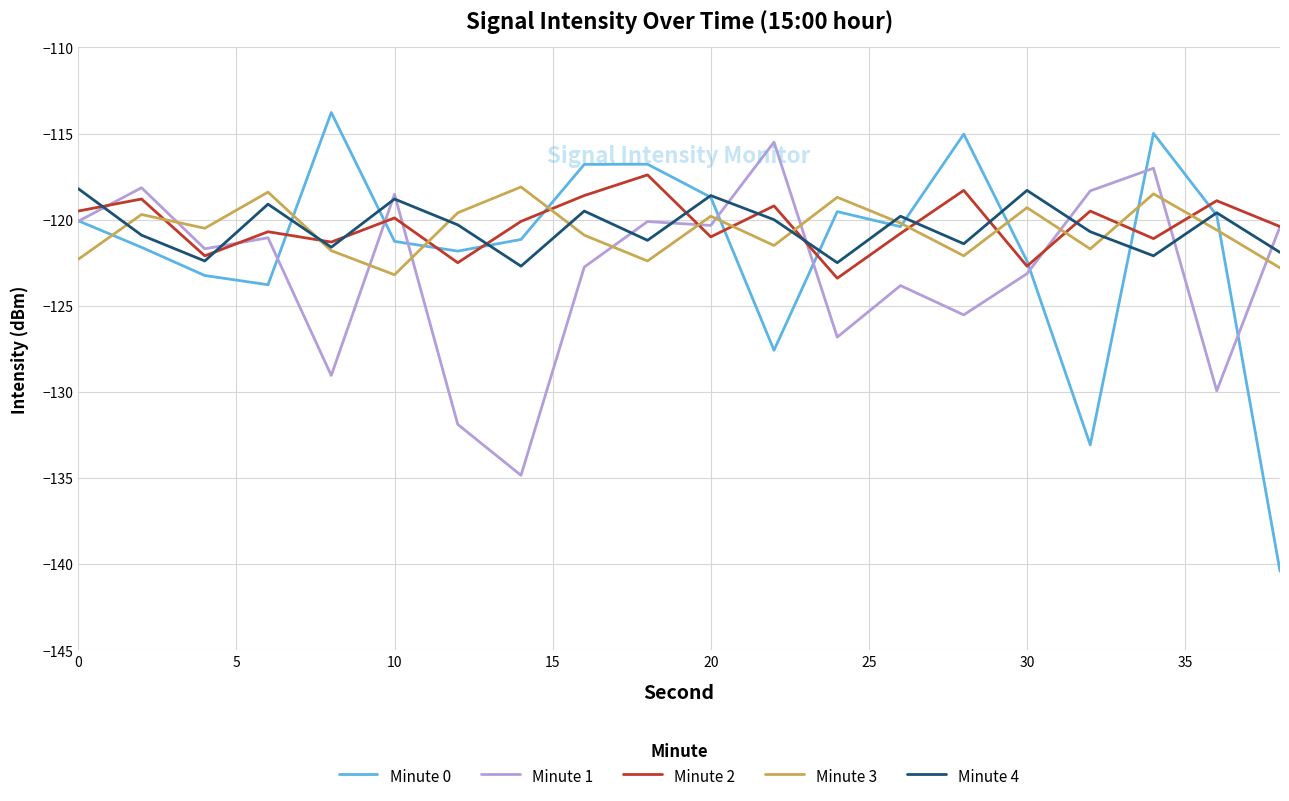

What is the lowest value of the Minute 2 series?

-123.4